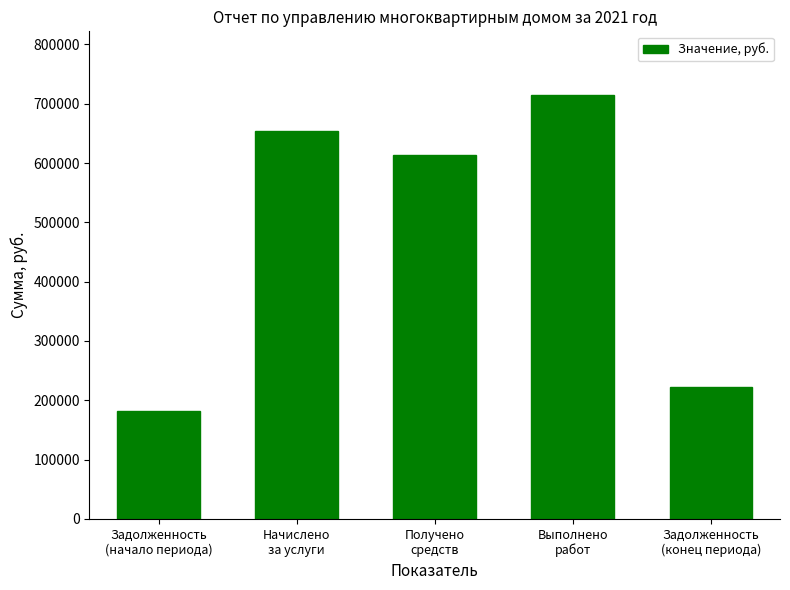

How many bars are there in total?

5